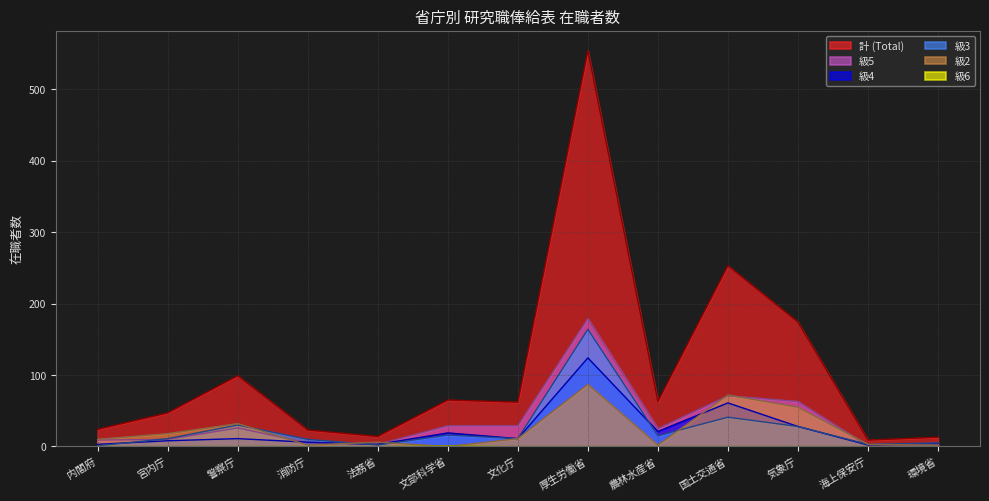

What is the difference between the maximum and minimum values in the 計 (Total) series?

545